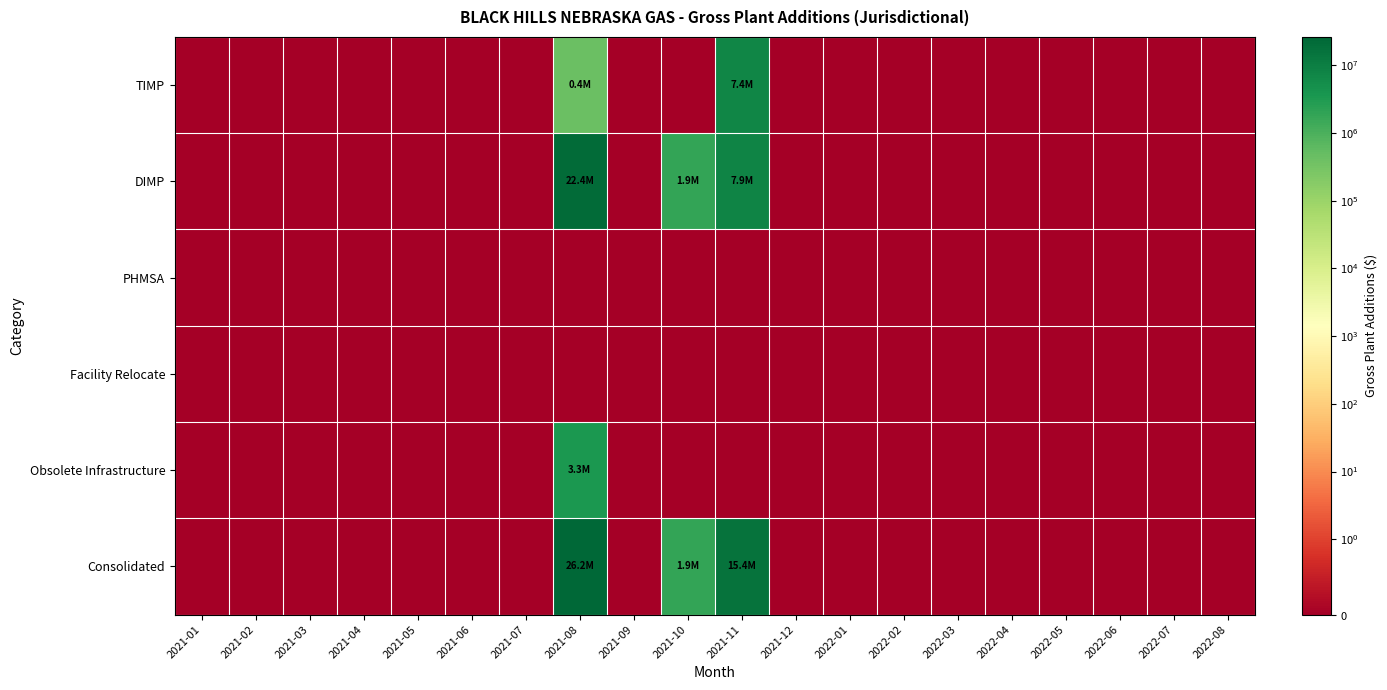

Between 2021-03 and 2022-05, which series saw the biggest shift?

TIMP